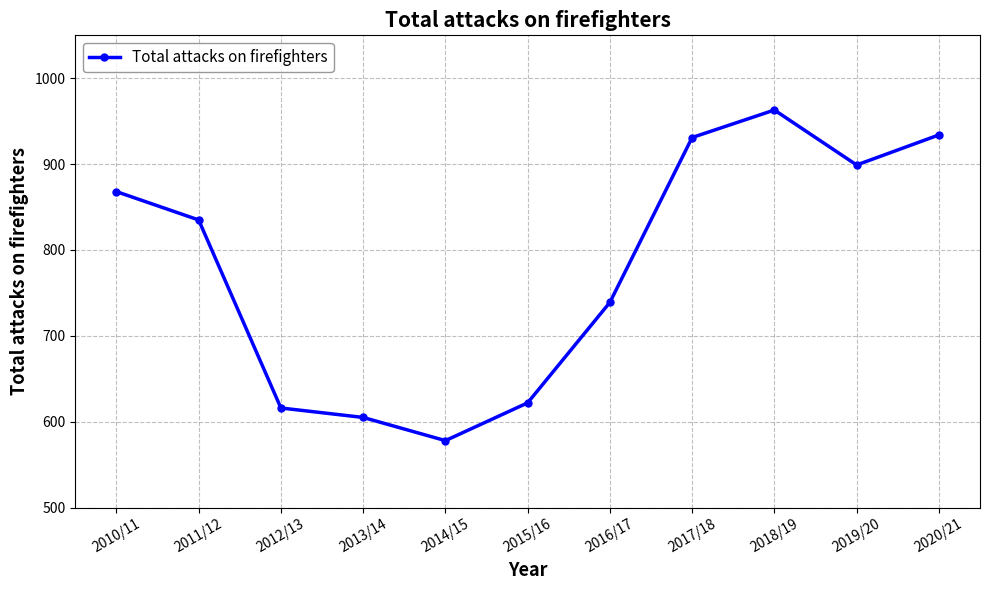

How many lines are shown in the chart?

1